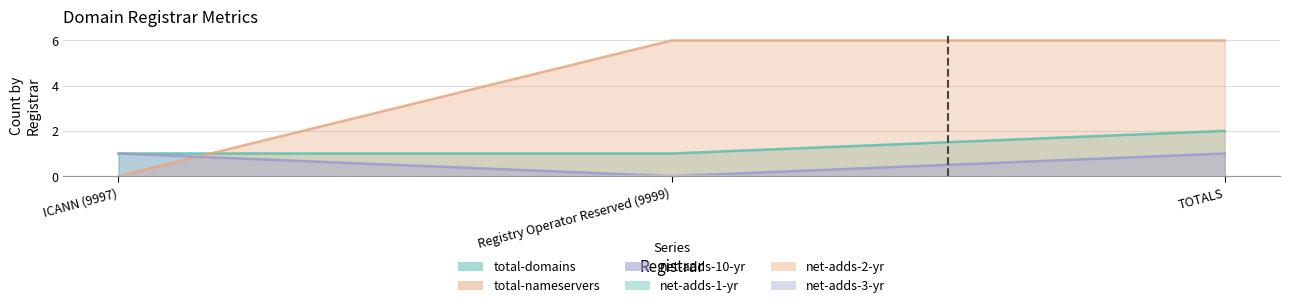

What is the difference between the second highest and minimum values in the total-nameservers series?

6